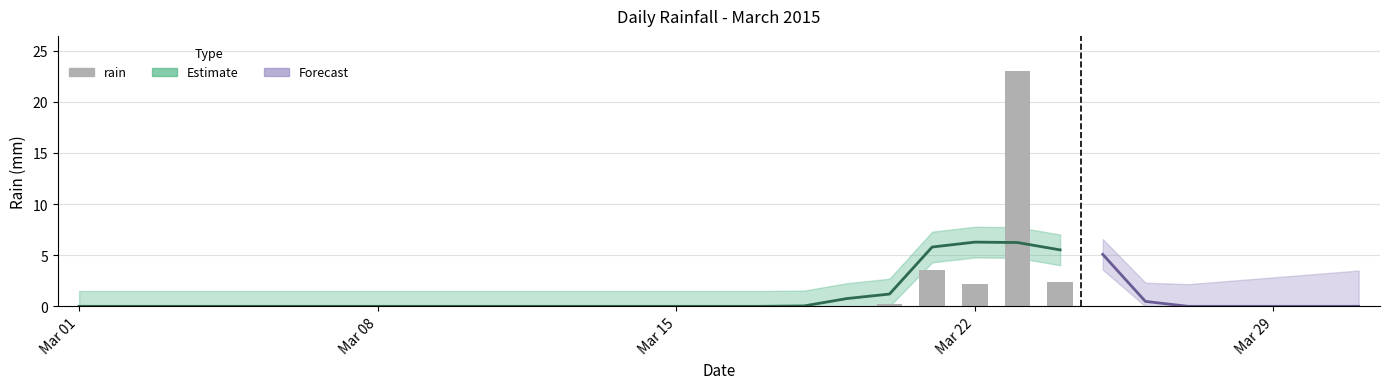

What is the maximum value shown in the chart?

23.0